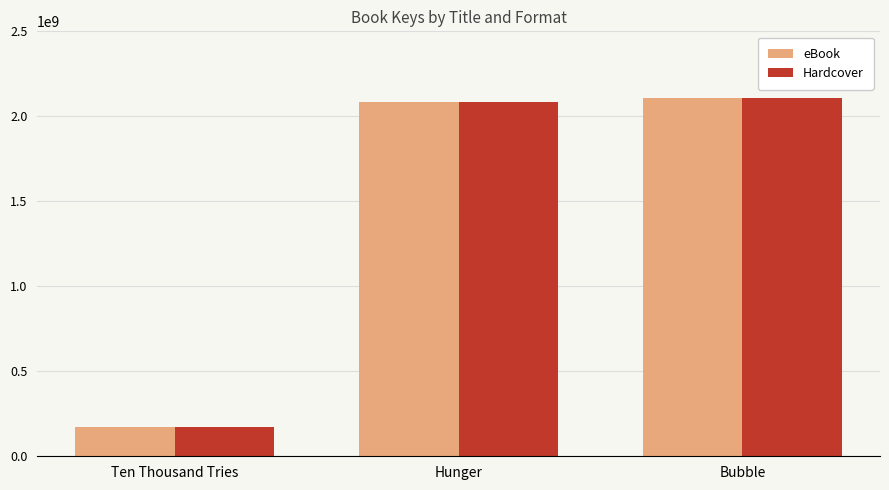

What position from the left is Bubble?

3